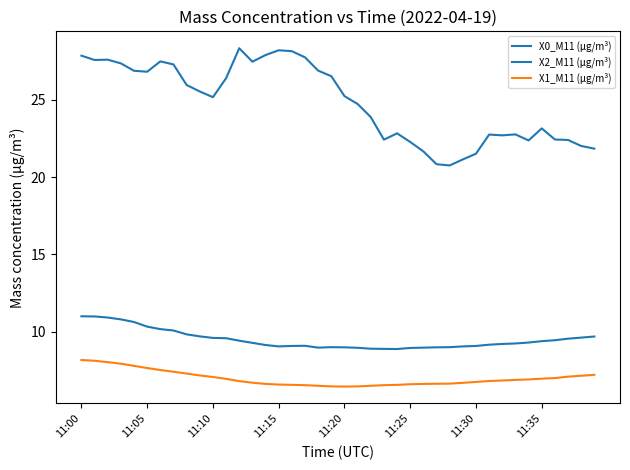

How many lines are shown in the chart?

3